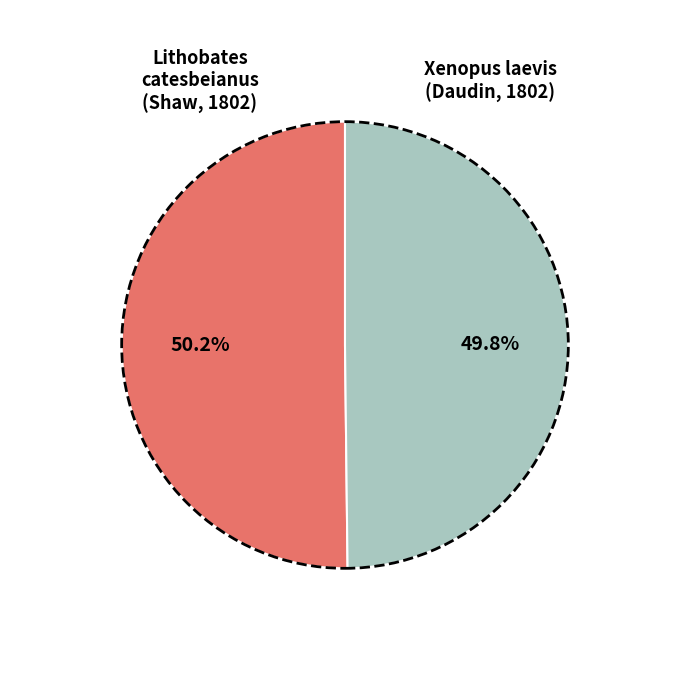

How much of the chart is everything except Lithobates catesbeianus (Shaw, 1802)?

49.8%